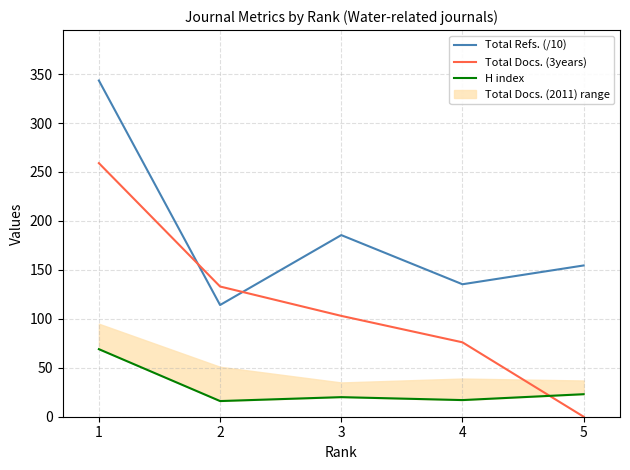

What is the sum of all Total Refs. (/10) values?

932.8